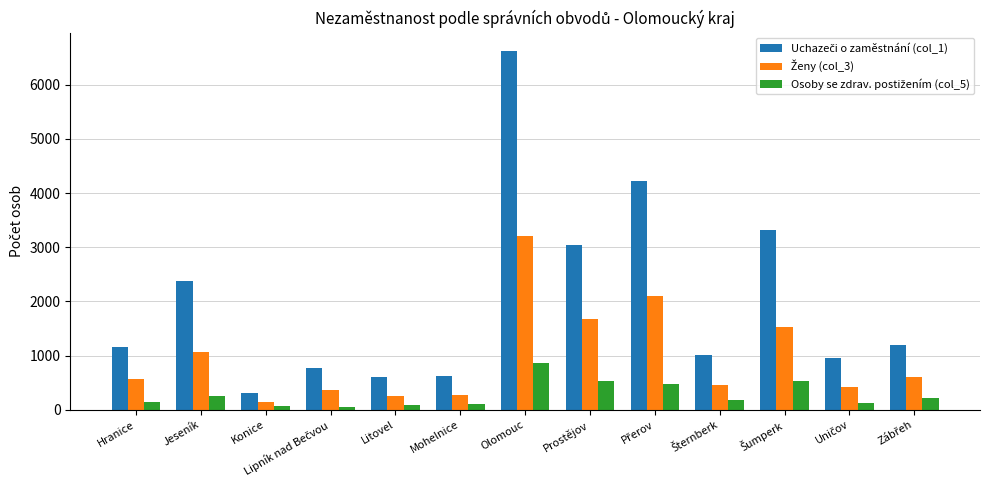

At which category is the sum across all series the highest?

Olomouc